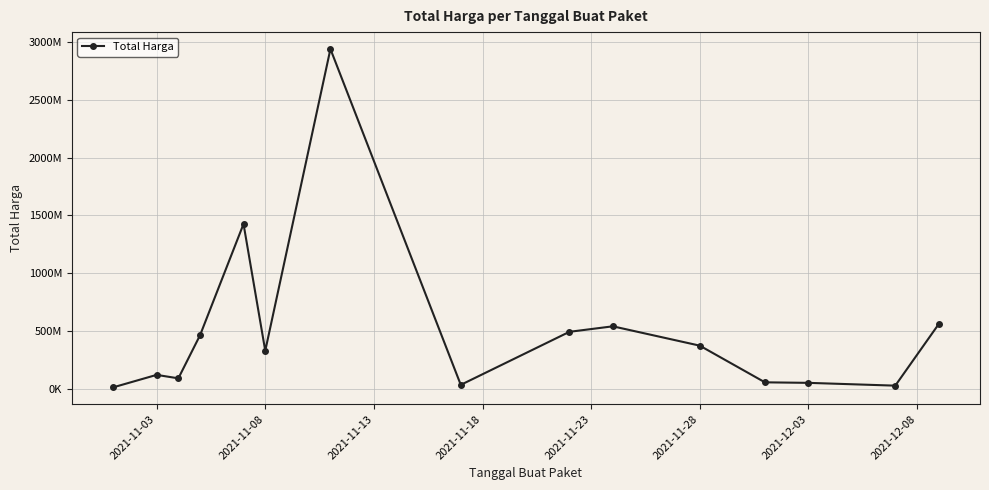

Does the chart have visible grid lines?

Yes